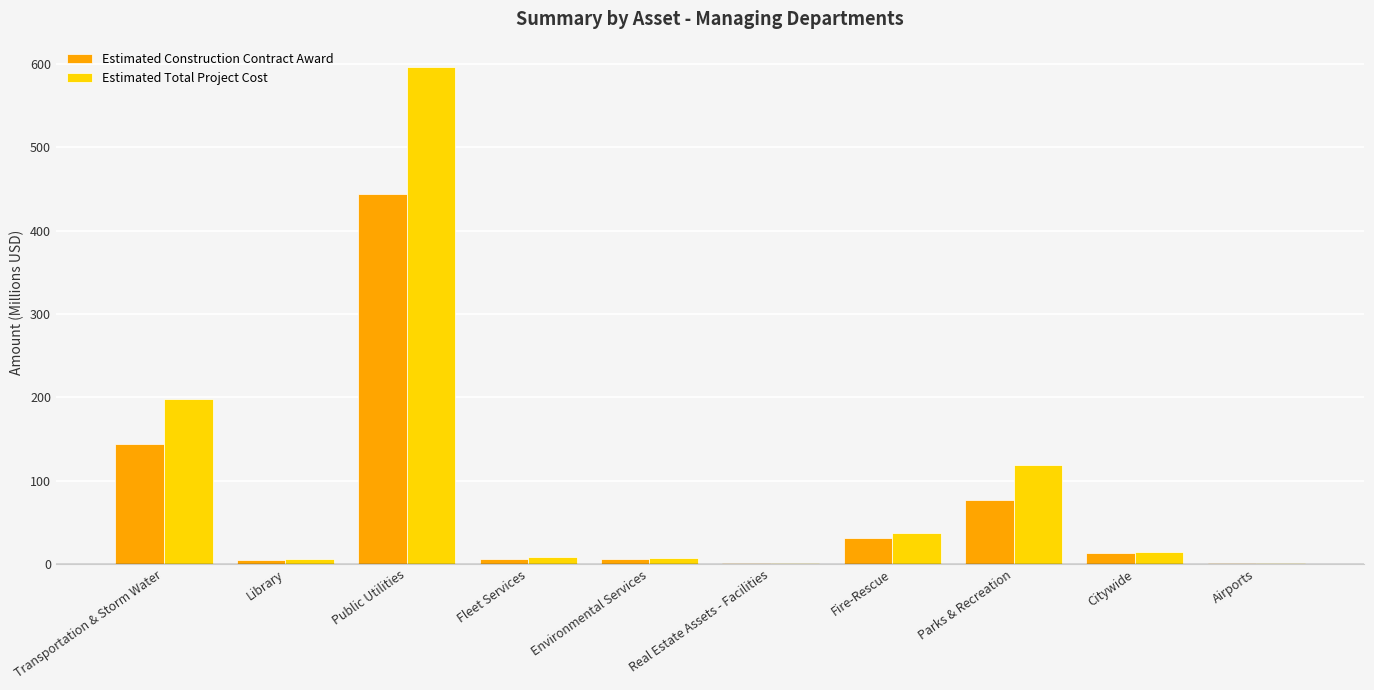

What is the total value across all series at Fire-Rescue?

68.0